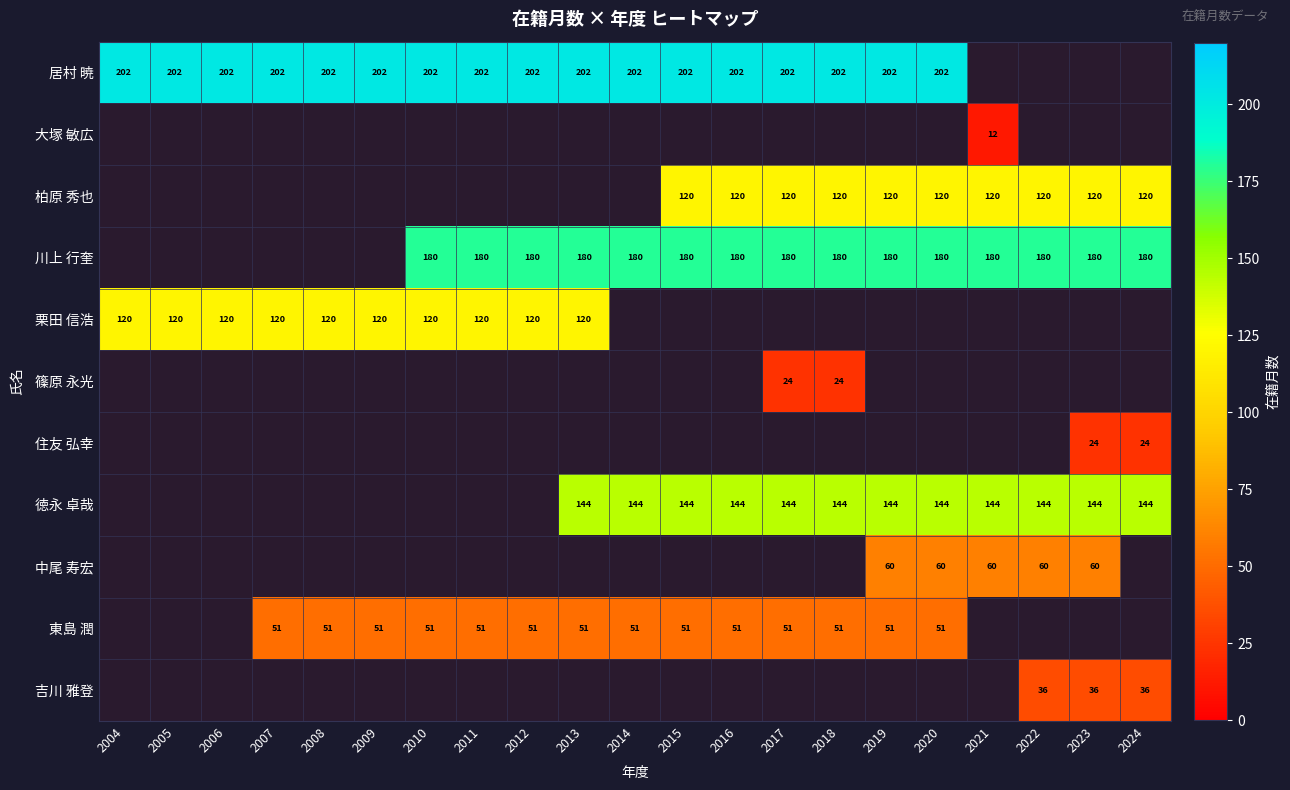

Is it true that 徳永 卓哉 equals 144 at 2024?

True